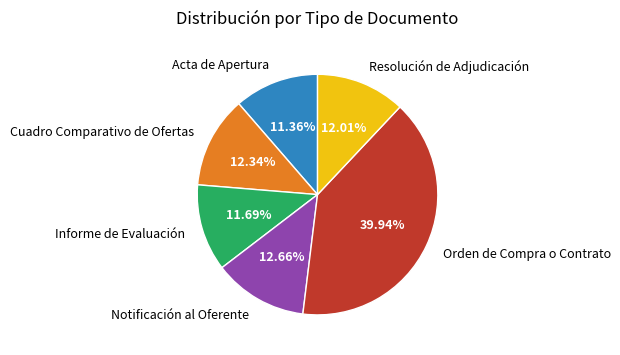

How much of the chart is everything except Resolución de Adjudicación?

88.0%